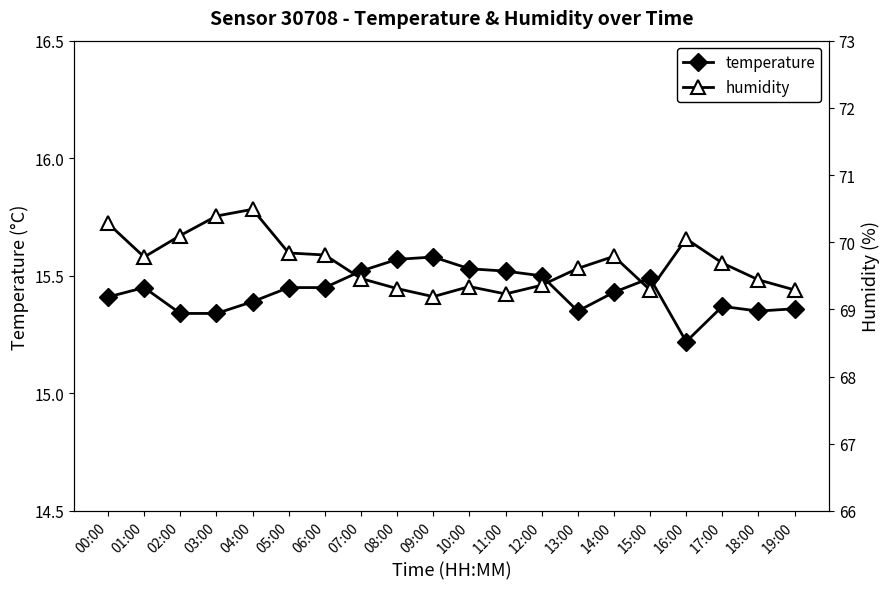

Which category has the highest value across all series?

04:00